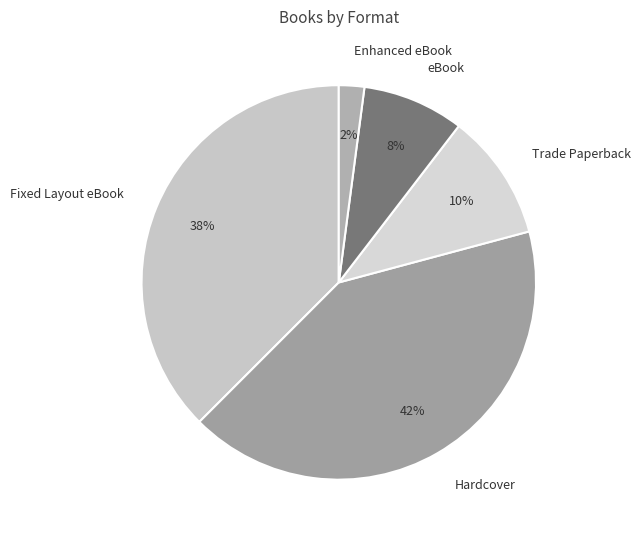

How many slices are in this pie chart?

5